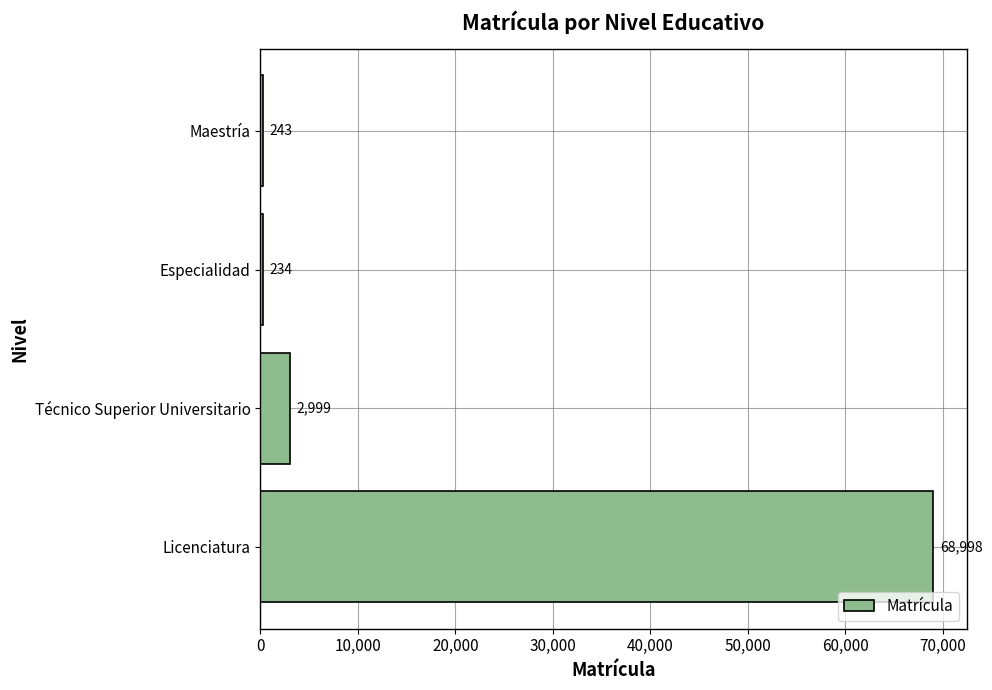

Is it true that the value at Licenciatura is 68998?

True